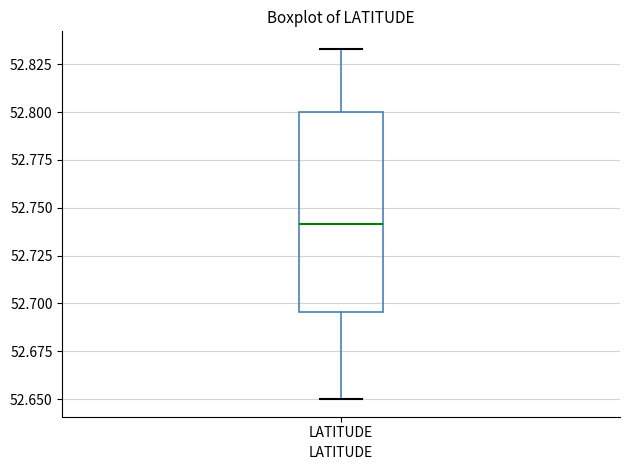

Read this box plot against the y-axis: the position of the median line, the range covered by the box, and the ends of both whiskers. The values are not printed on the chart, so give them approximately, as read against the axis.

median 52.740, box 52.695 to 52.800, whiskers 52.650 to 52.835